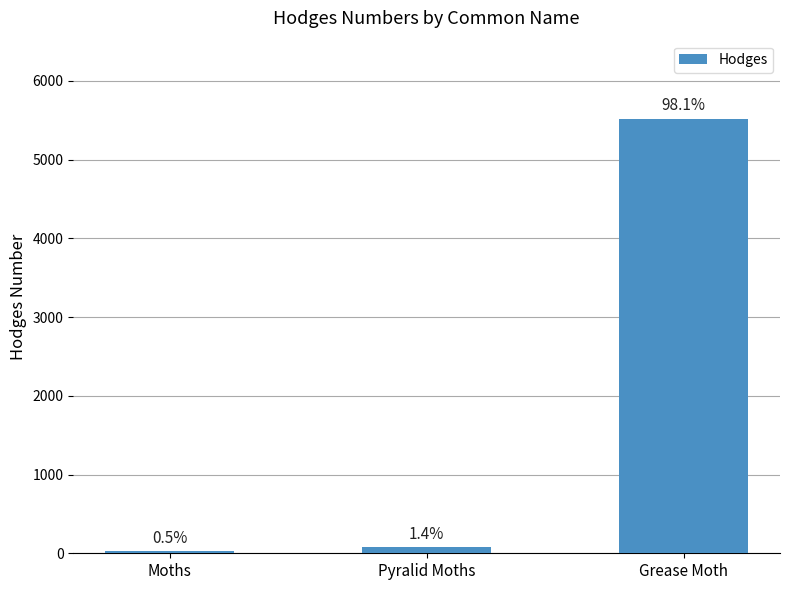

Are the bars horizontal?

No